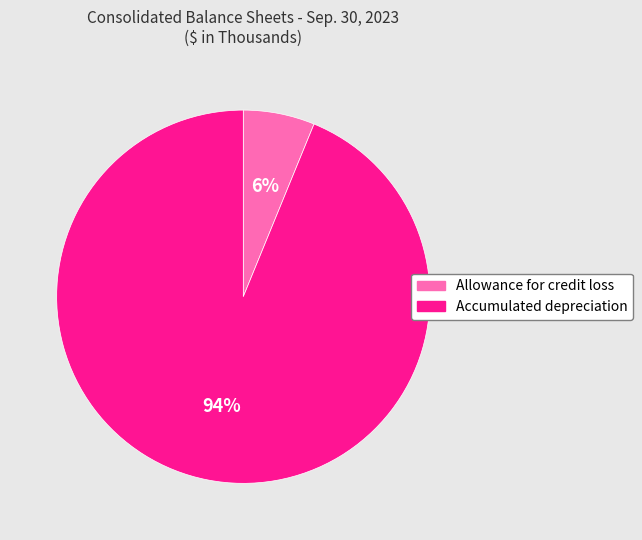

Is it true that Allowance for credit loss is 12% of the pie?

False